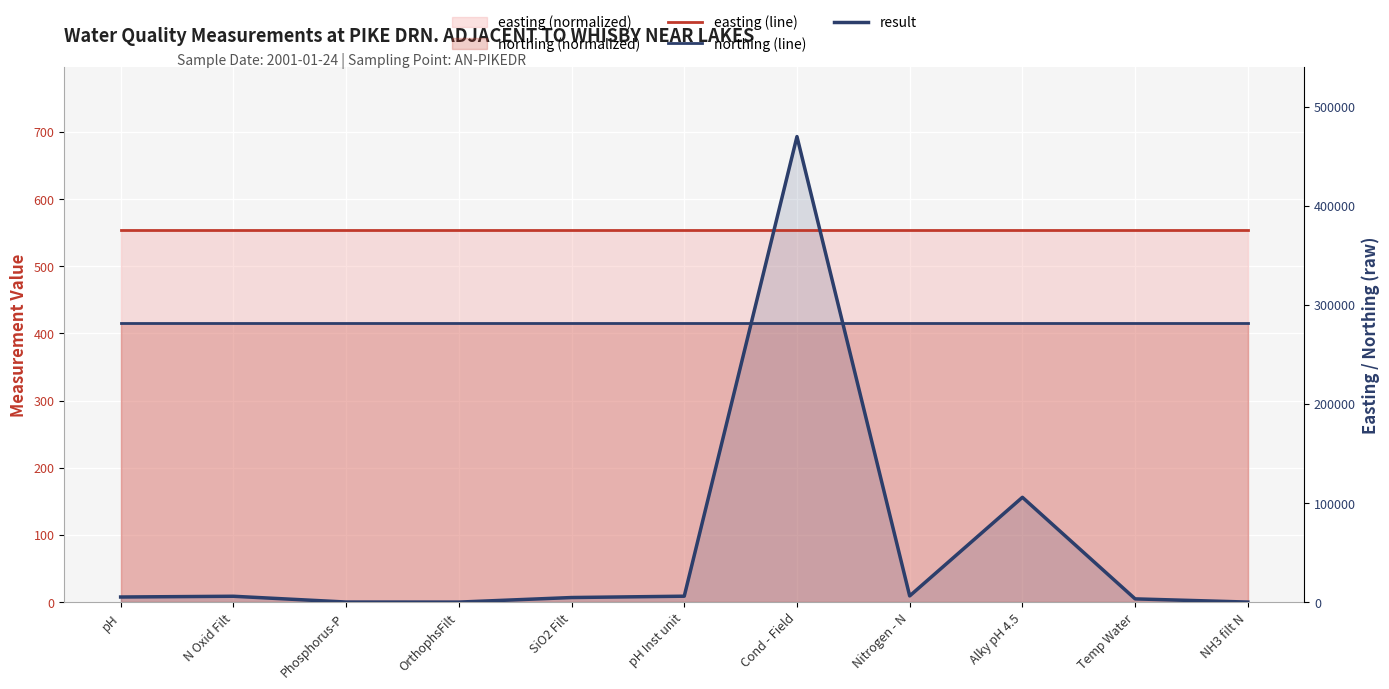

The value of easting (line) at Temp Water is 134.9. True or false?

False